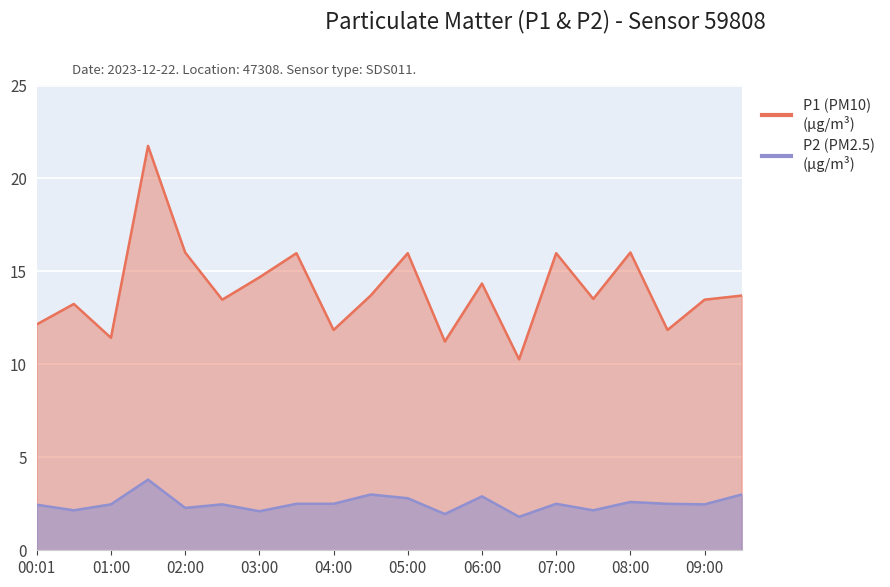

Which label corresponds to the largest value in the chart?

01:30